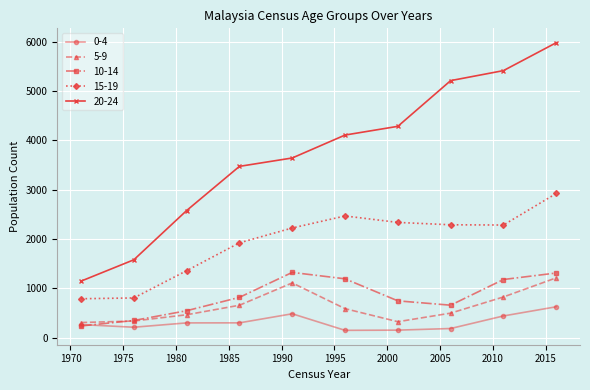

Count the number of categories in the chart.

10